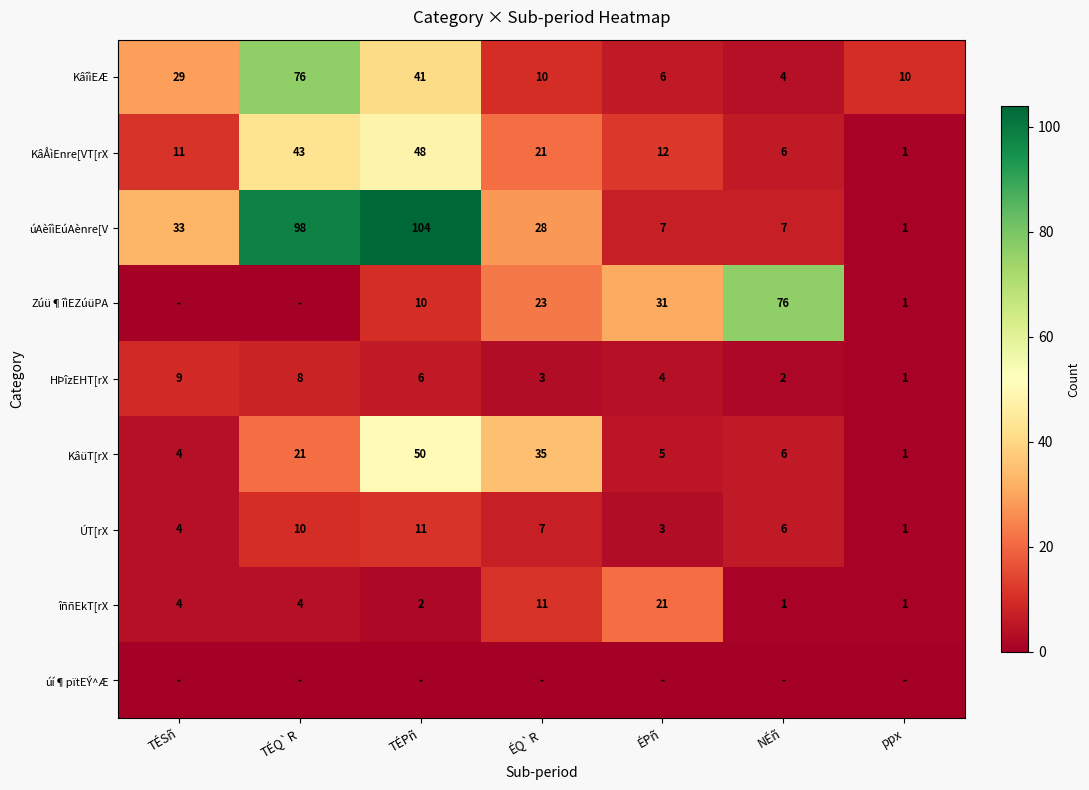

Where is úAèîìEúAènre[V nearest to the value 52?

TÉSñ